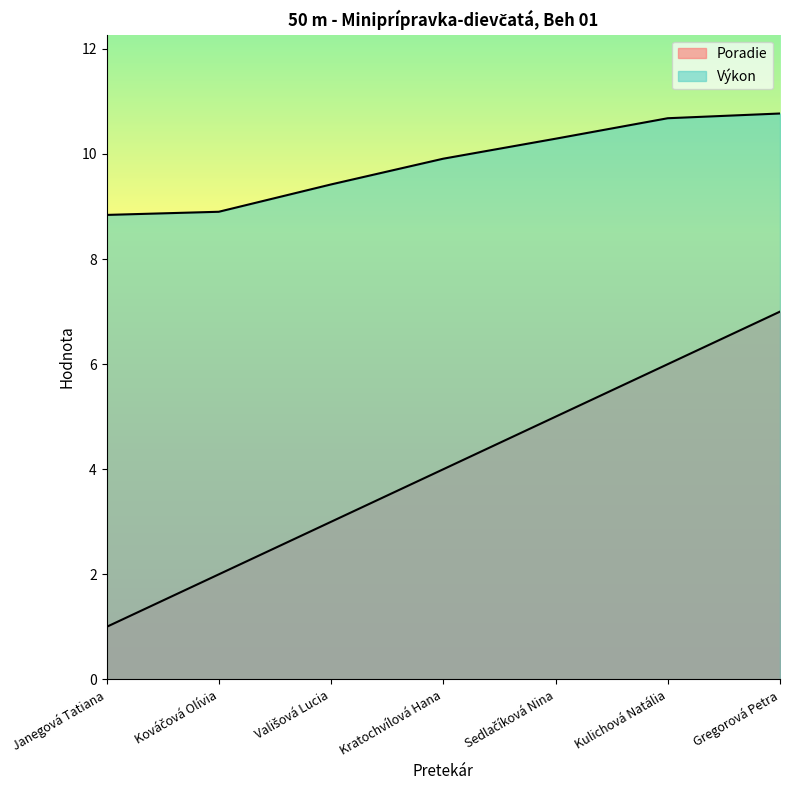

What is the difference between the second highest and second lowest values in the Výkon series?

1.8